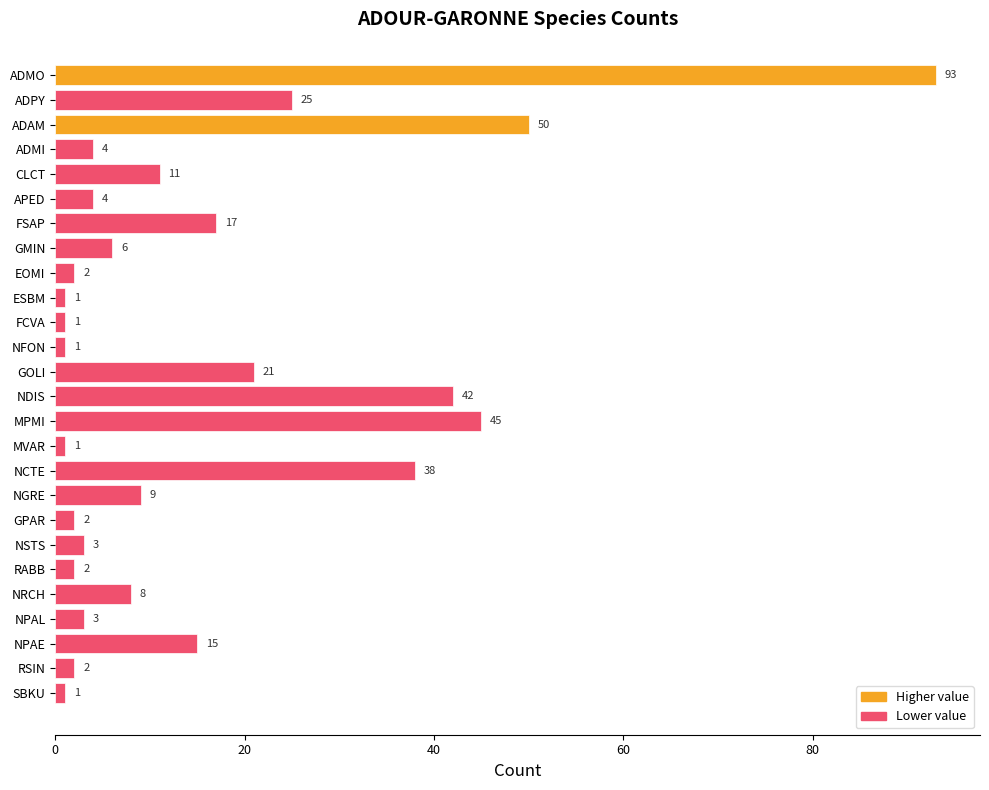

Which label corresponds to the largest value in the chart?

ADMO